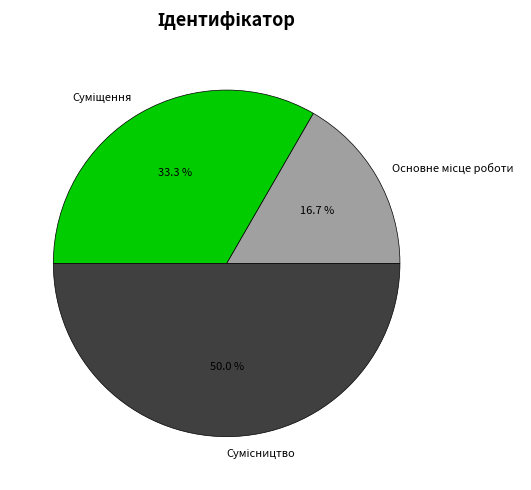

How many segments does this pie chart have?

3